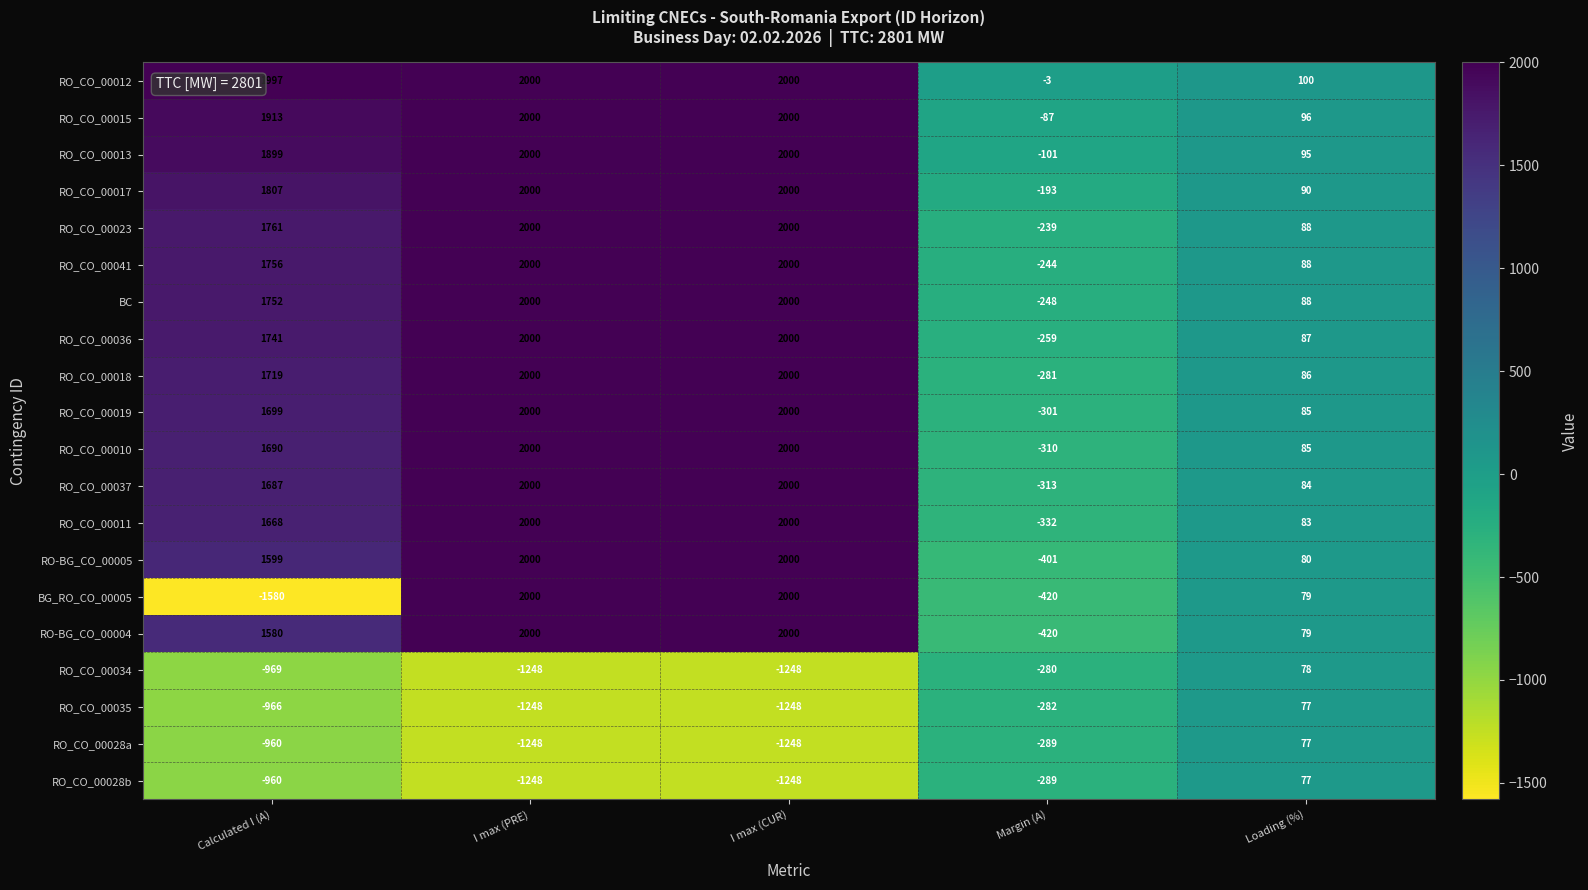

Between Calculated I (A) and I max (CUR), which series saw the biggest shift?

BG_RO_CO_00005